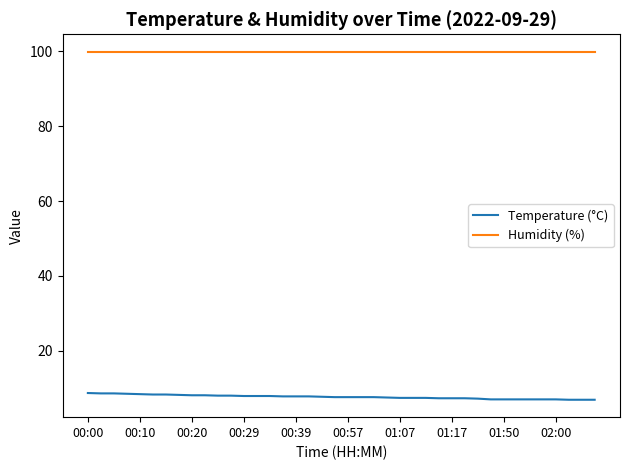

What is the greatest value displayed?

99.9